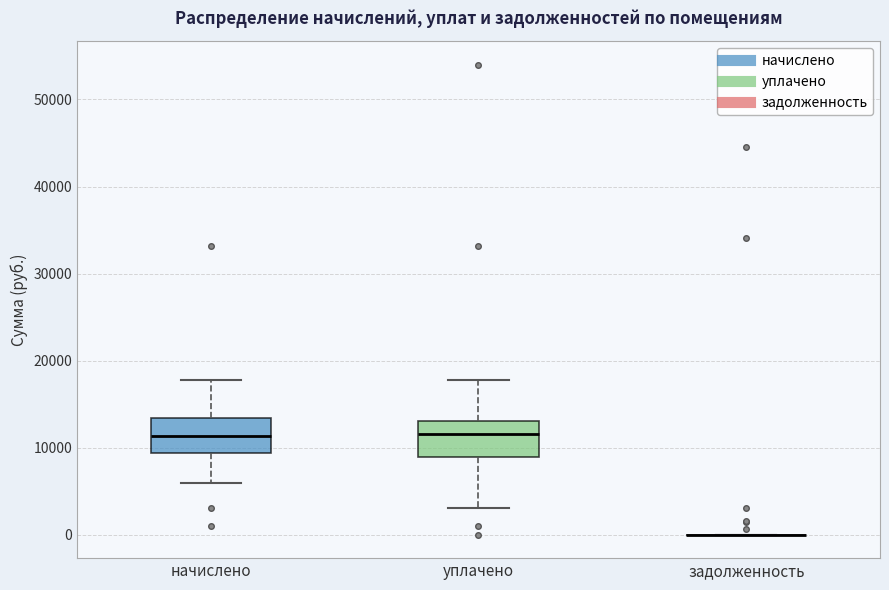

Reading left to right, read every box against the y-axis: the position of its median line, the range the box covers, and the ends of its whiskers. The values are not printed on the chart, so give them approximately, as read against the axis.

начислено: median 11000, box 9000 to 13000, whiskers 6000 to 18000
уплачено: median 12000, box 9000 to 13000, whiskers 3000 to 18000
задолженность: box collapsed to a line at 0, whiskers 0 to 0